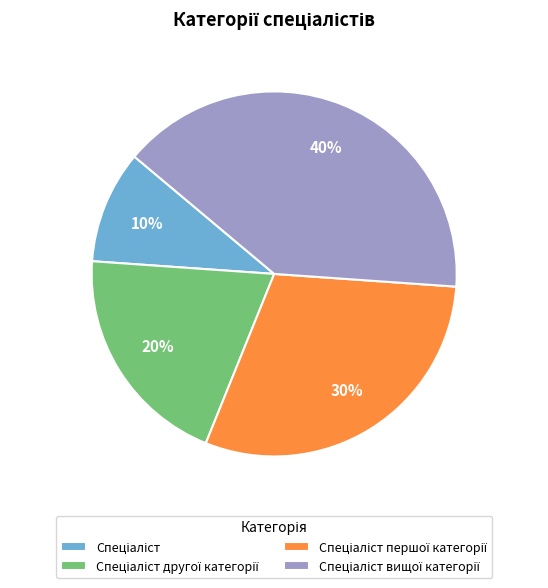

To the nearest percent, what is the difference between the largest and smallest slice percentages?

30%